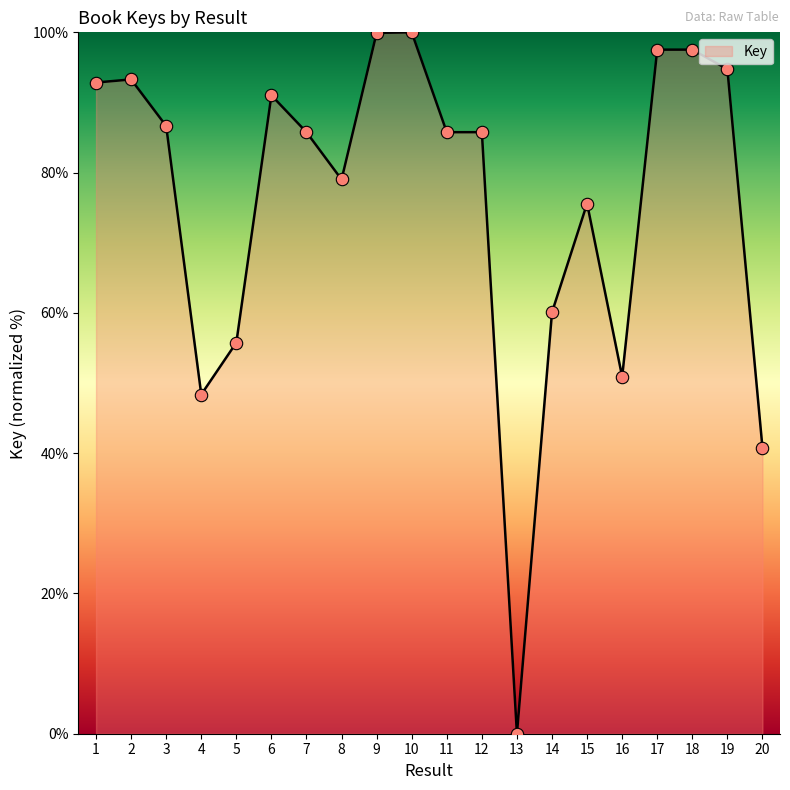

What is the change in value from 14 to 16?

-9.2